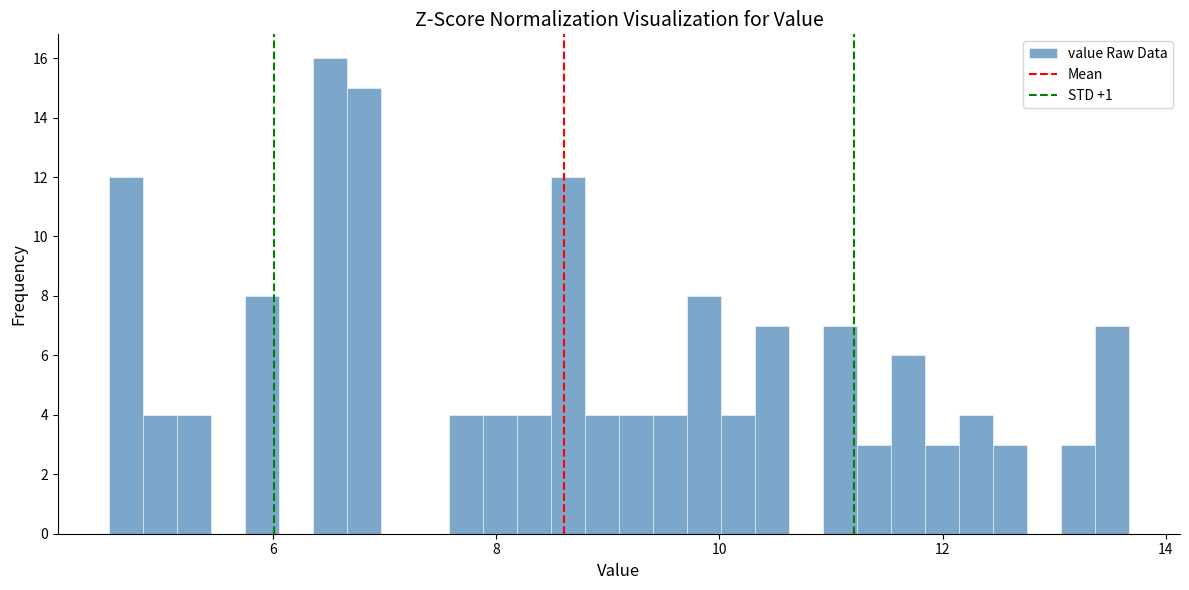

Around what value on the x-axis is the tallest bar? Give the approximate position of its centre, as read against the axis.

6.6